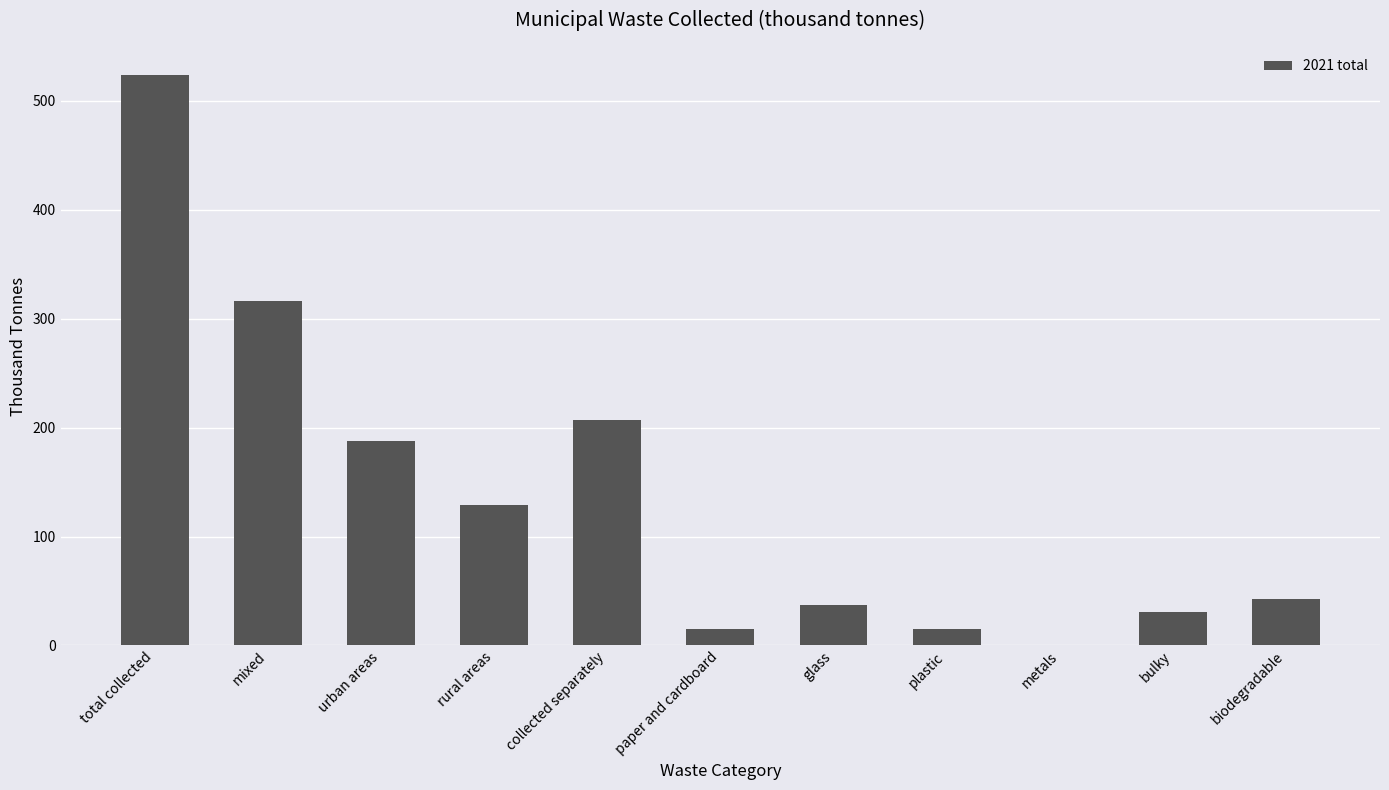

Is it true that the value at urban areas is 187.7?

True